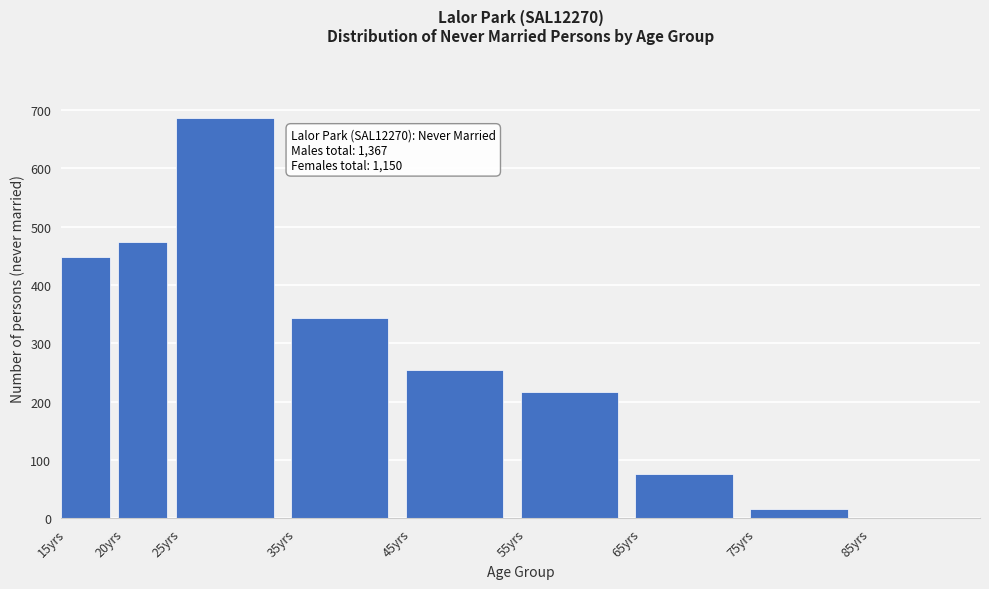

Reading left to right, list all the values displayed in this chart.

15yrs=448	20yrs=473	25yrs=687	35yrs=343	45yrs=255	55yrs=217	65yrs=76	75yrs=17	85yrs=0